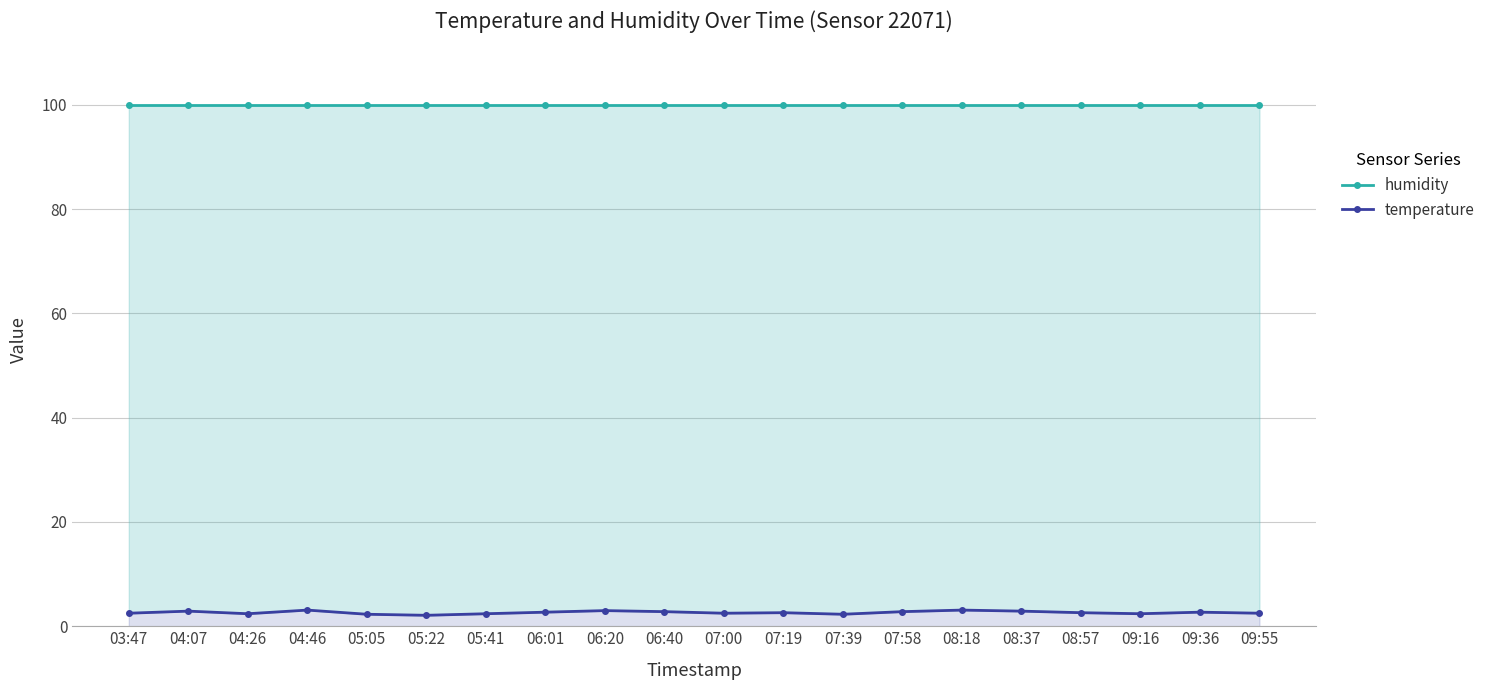

At which category does the chart reach its peak across all series?

03:47